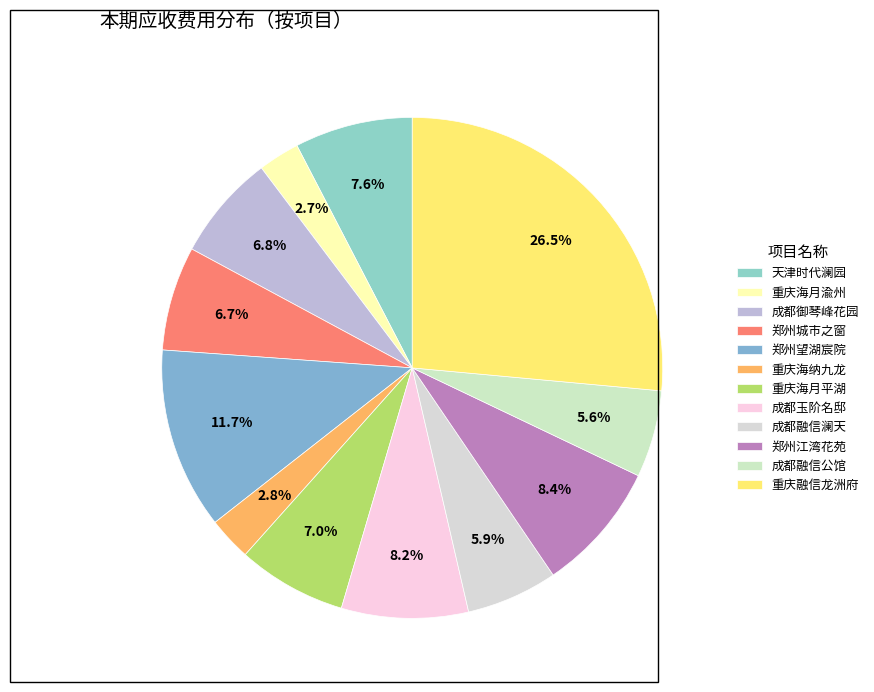

To the nearest percent, what portion does 成都融信澜天 represent?

6%